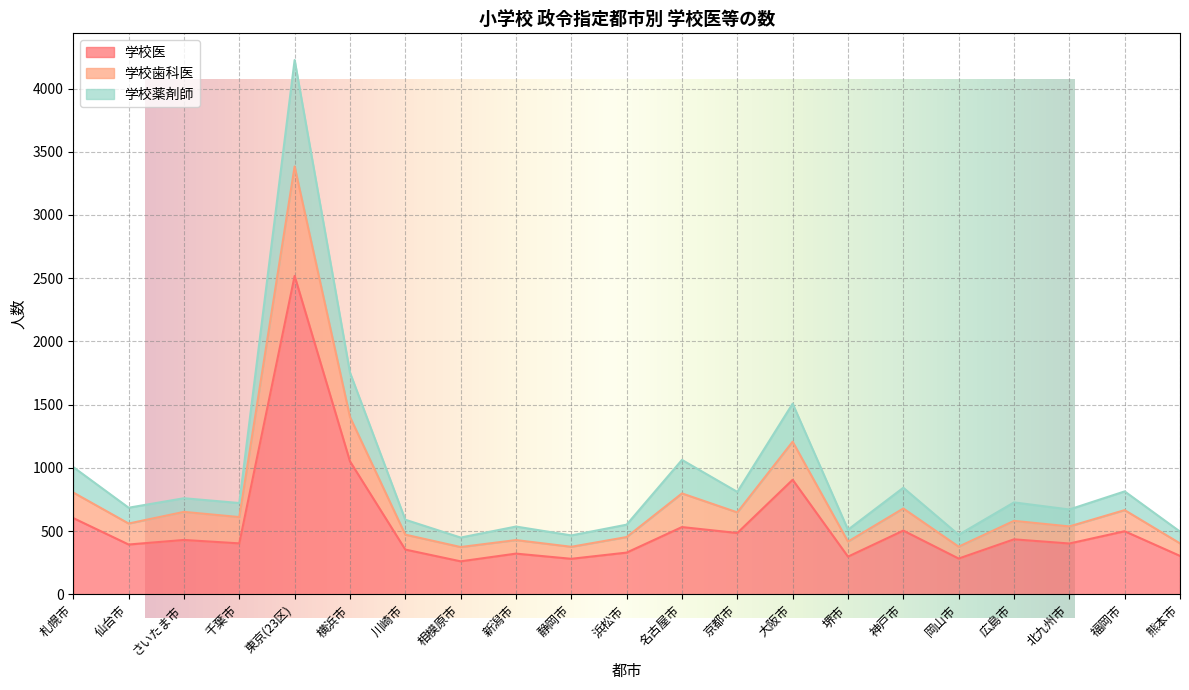

At which label is 学校医 closest to 1389?

横浜市